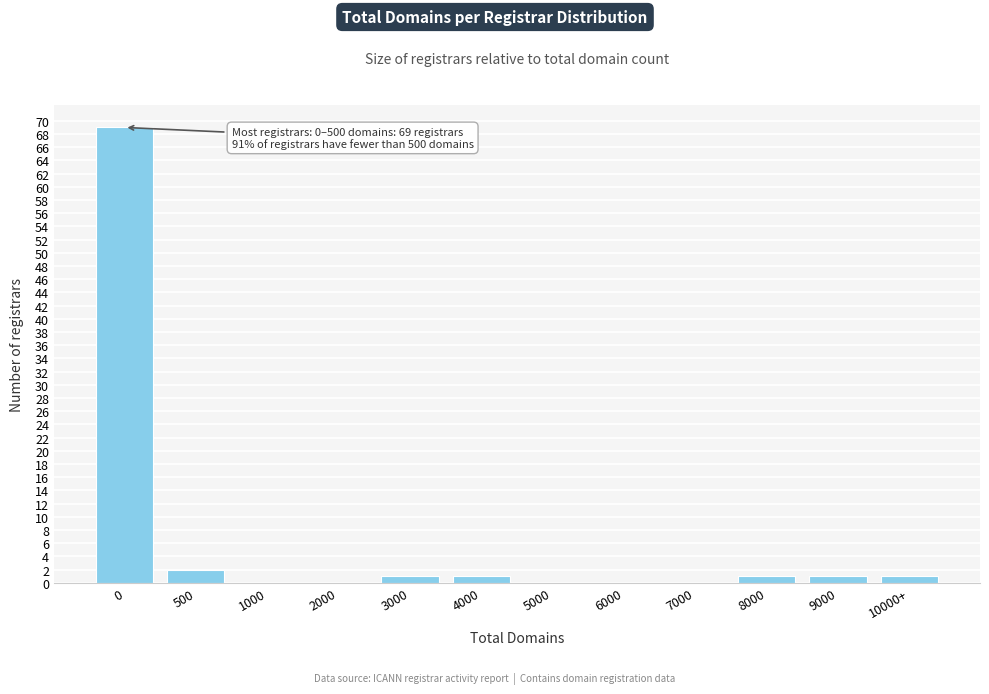

Reading left to right, extract all data points from this chart.

0=69	500=2	1000=0	2000=0	3000=1	4000=1	5000=0	6000=0	7000=0	8000=1	9000=1	10000+=1